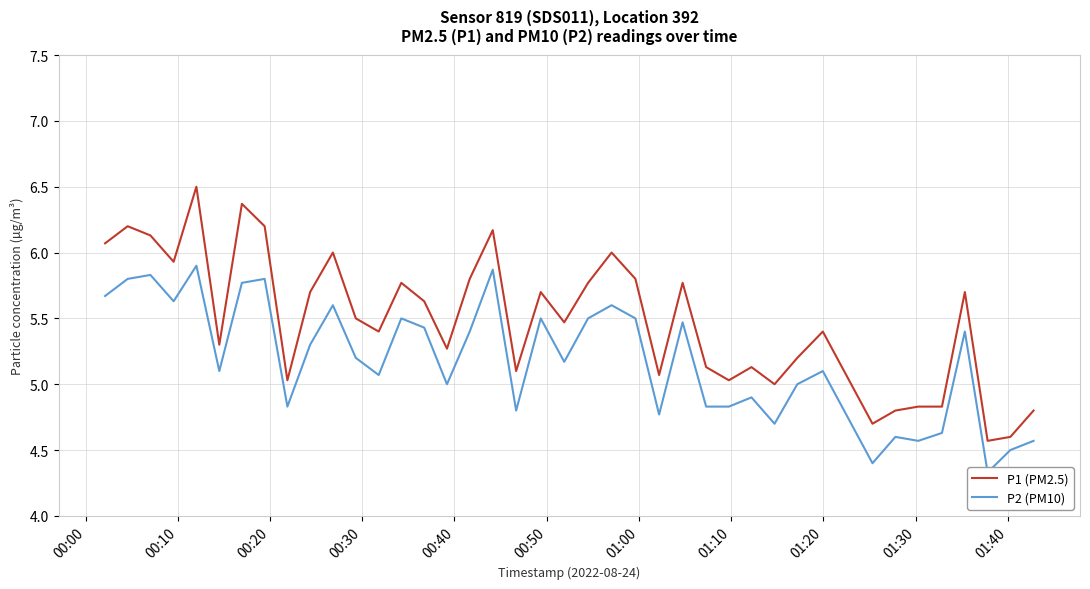

What is the lowest value of the P2 (PM10) series?

4.3